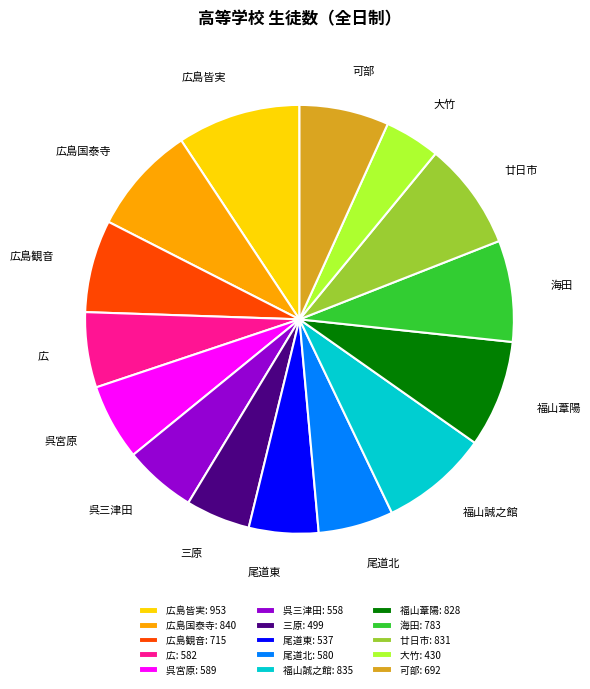

True or false: 呉三津田: 558 accounts for 5% of the total.

True